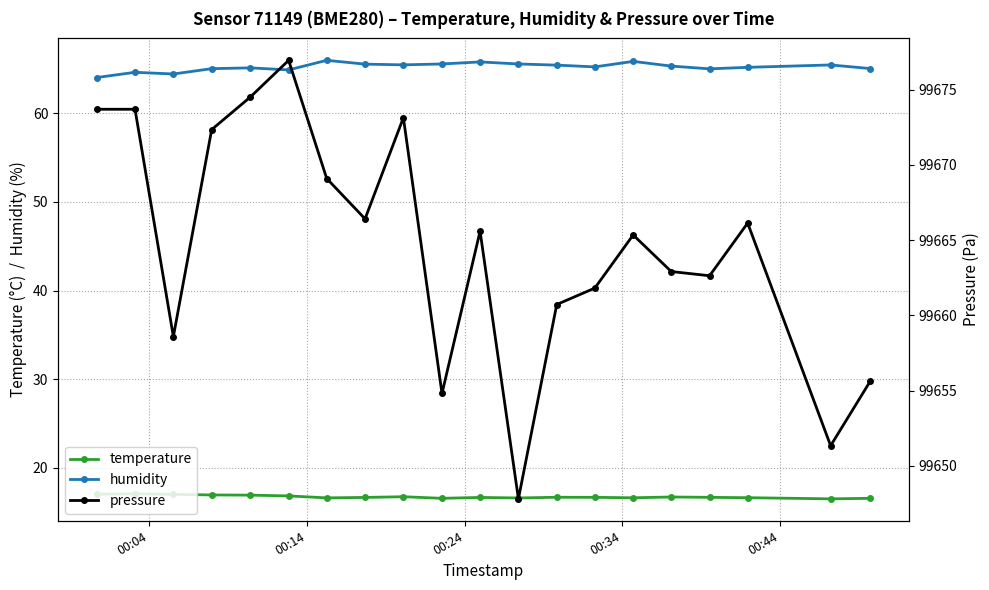

True or false: temperature and humidity intersect in this chart.

False